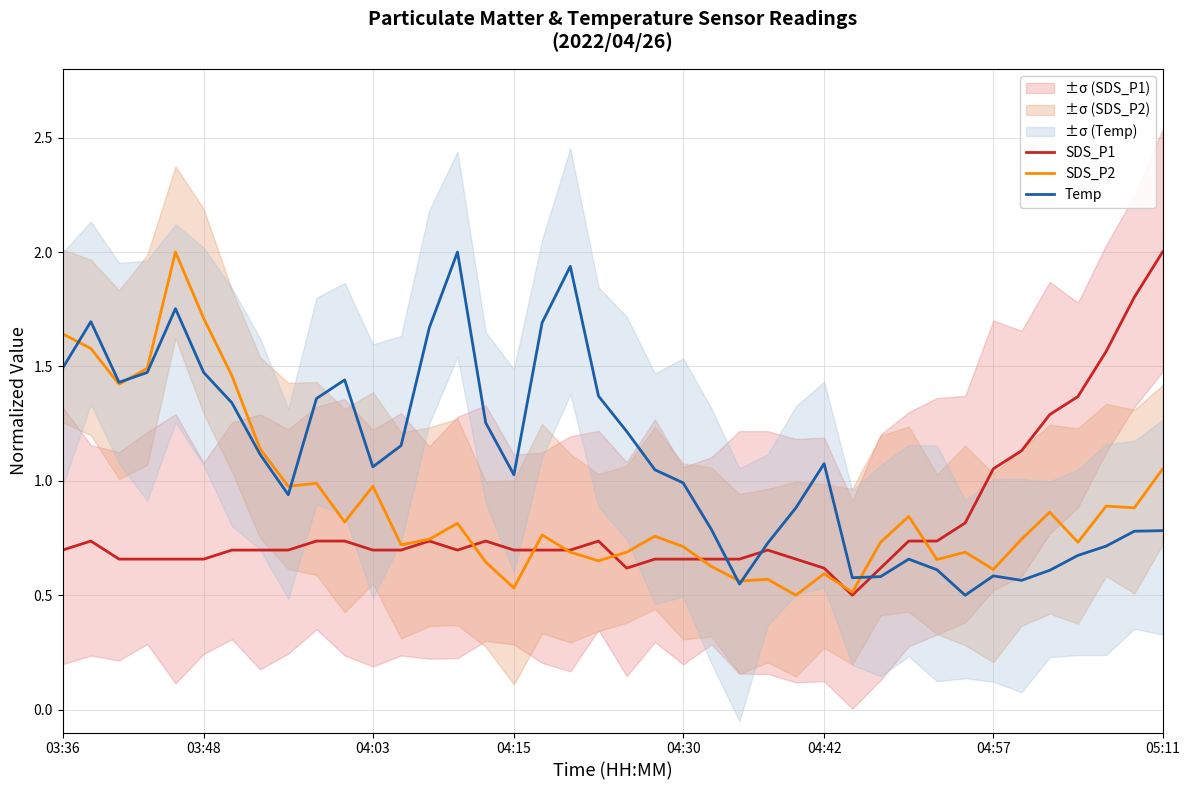

Is it true that Temp equals 1.5 at 03:36?

True